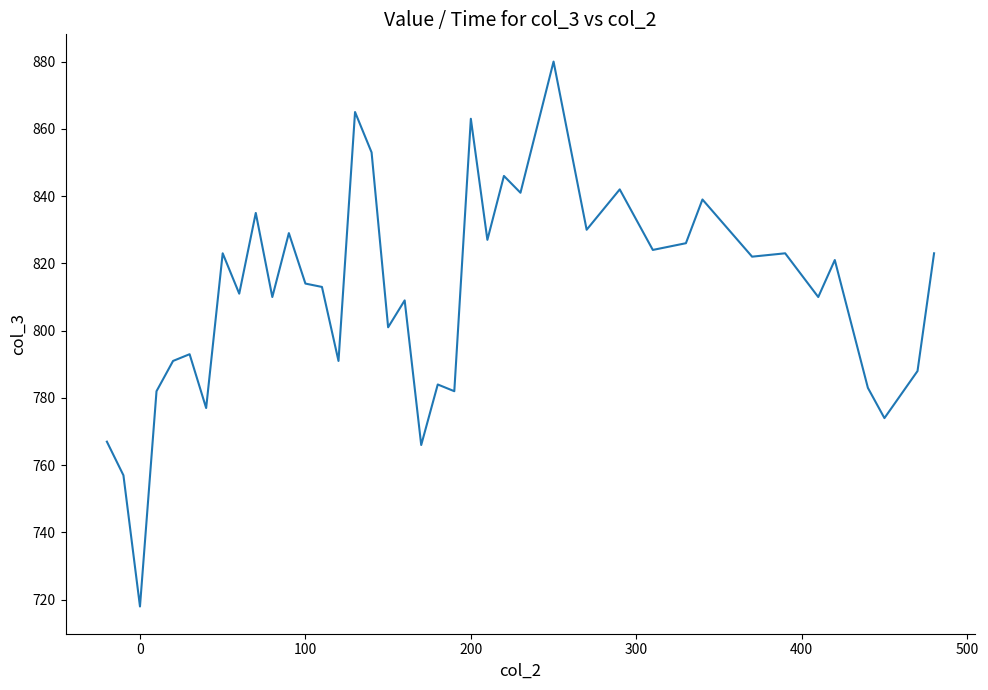

What is the difference between the maximum and minimum values?

162